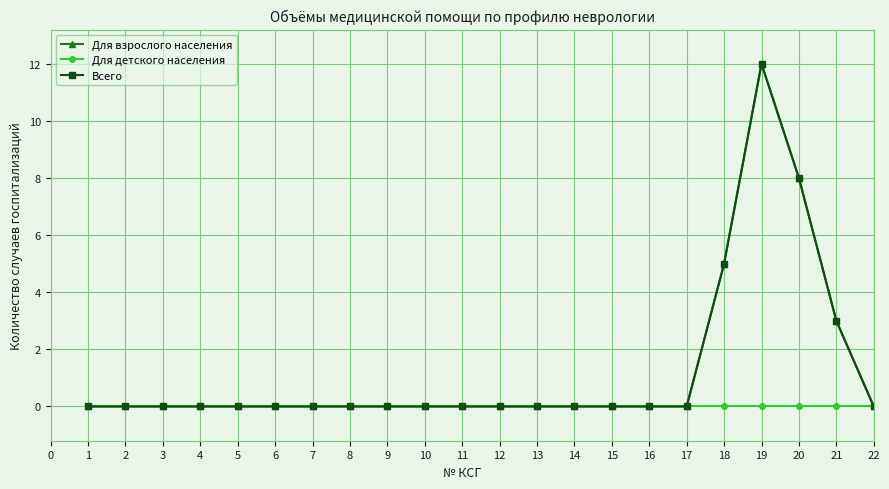

Which series has the largest total across all categories?

Для взрослого населения